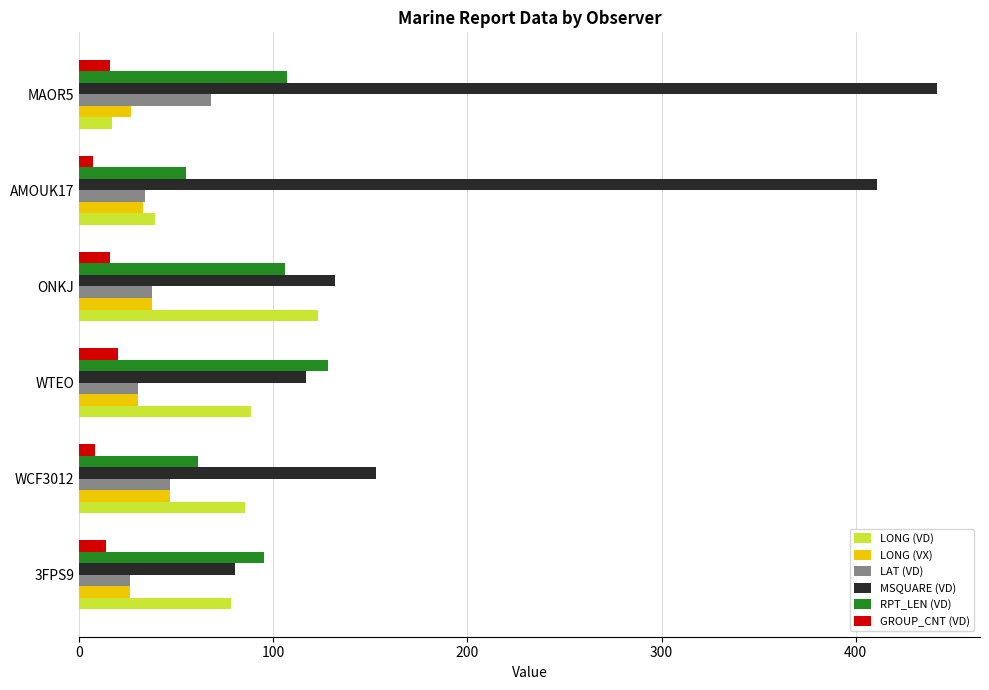

Is it true that RPT_LEN (VD) equals 128.0 at WTEO?

True